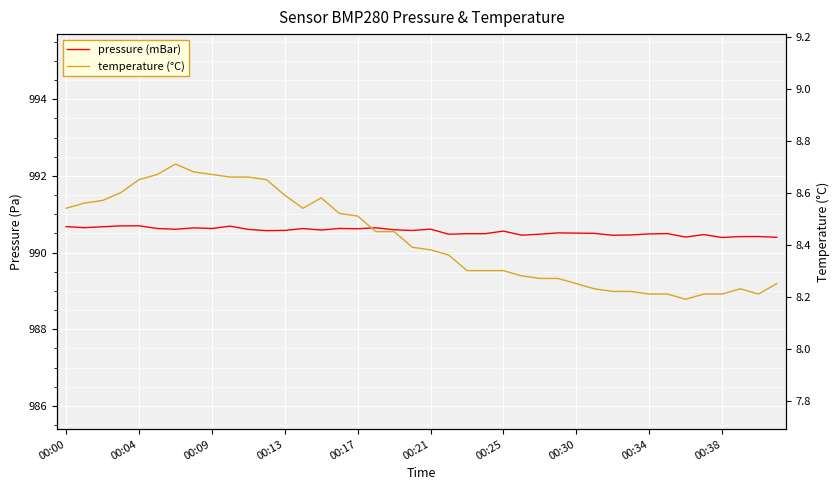

List the series in order of their peak value, highest first.

pressure (mBar), temperature (°C)